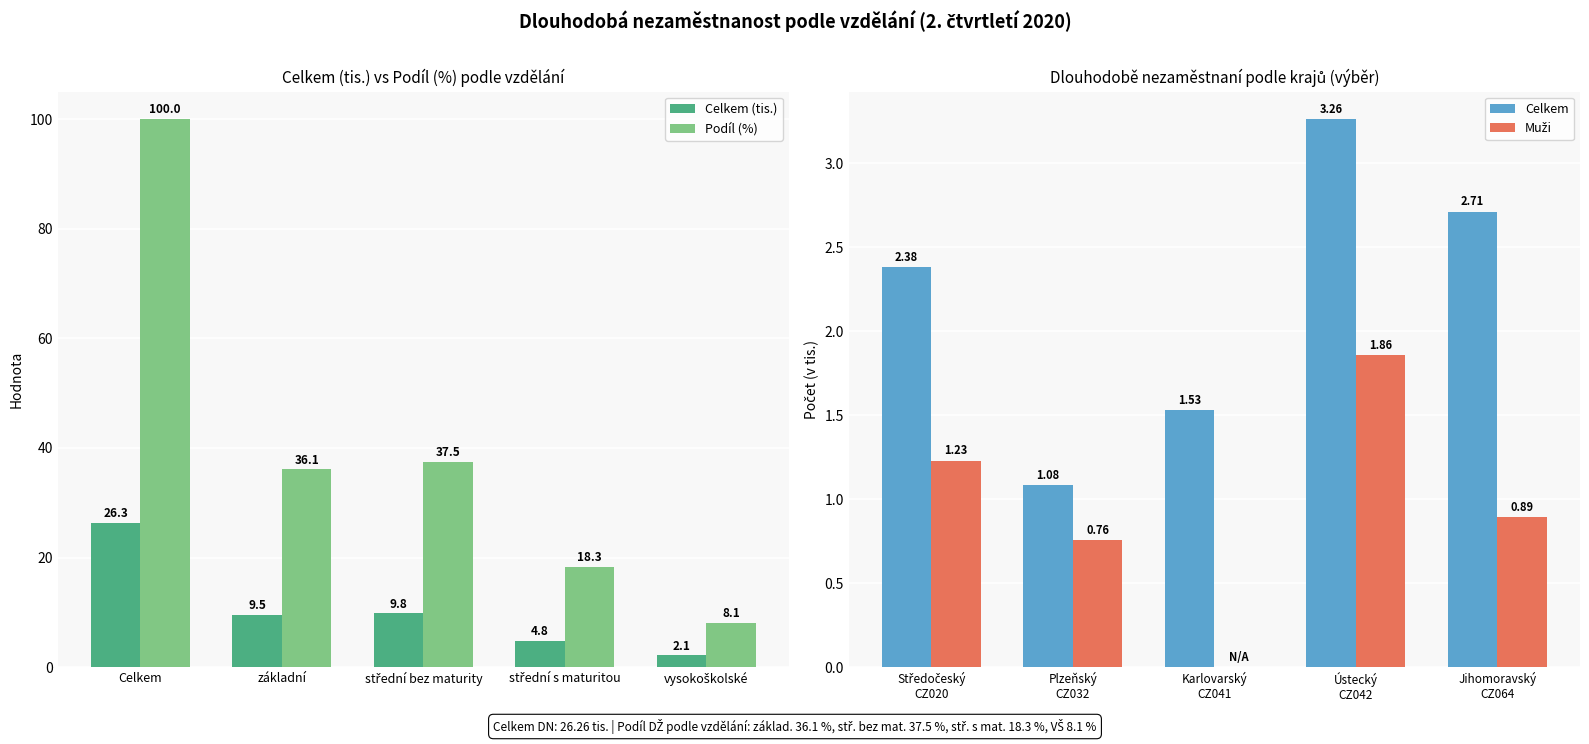

How many values in the Celkem series exceed 2?

3